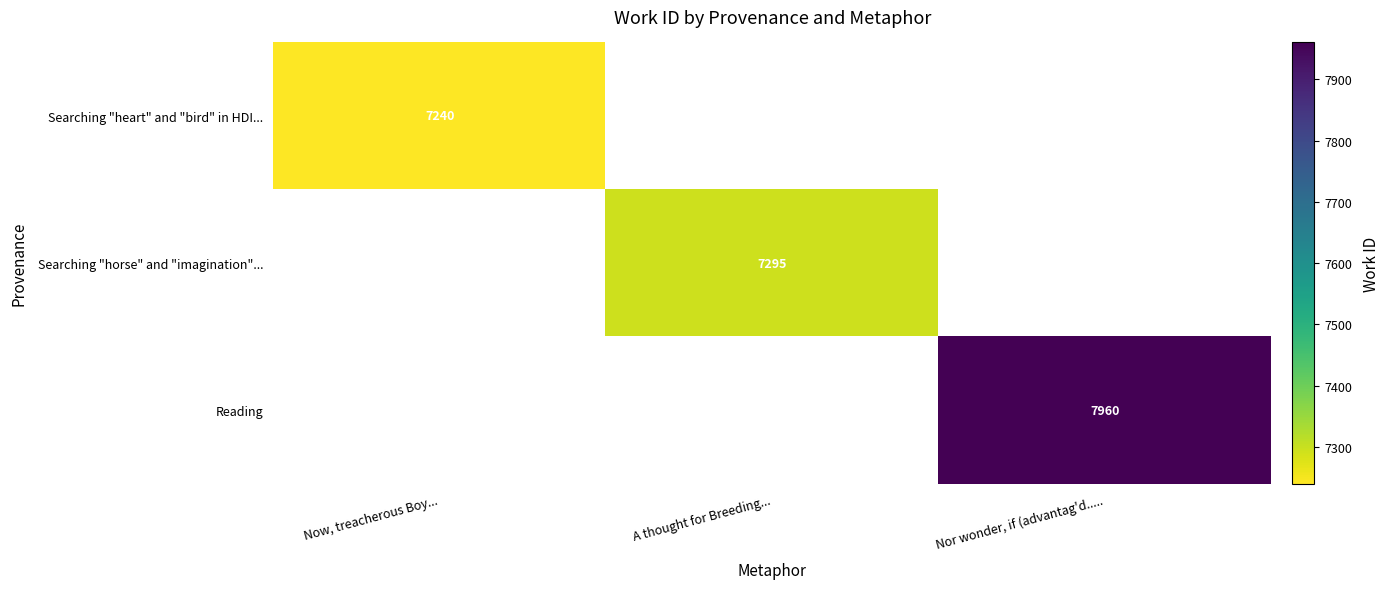

Which has a higher value, Now, treacherous Boy... or A thought for Breeding...?

A thought for Breeding...